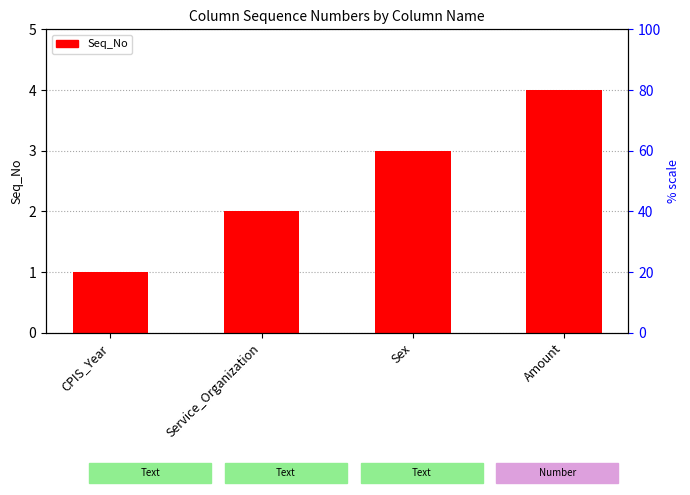

How many bars are there in total?

4